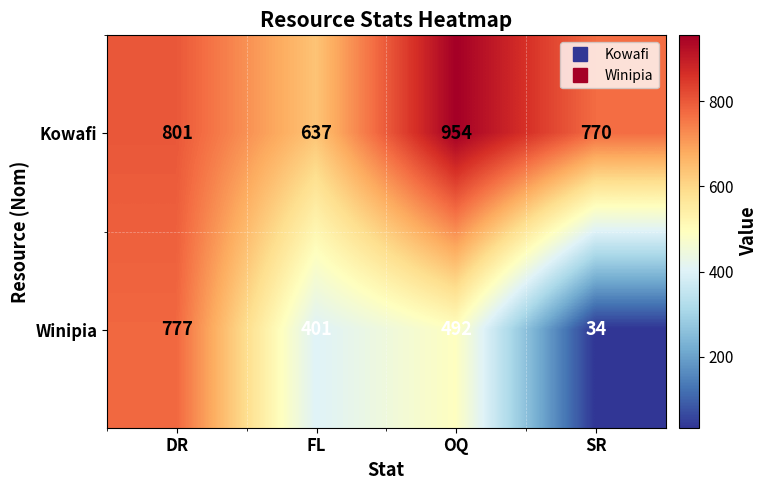

What is the difference between the maximum and minimum values in the Kowafi series?

317